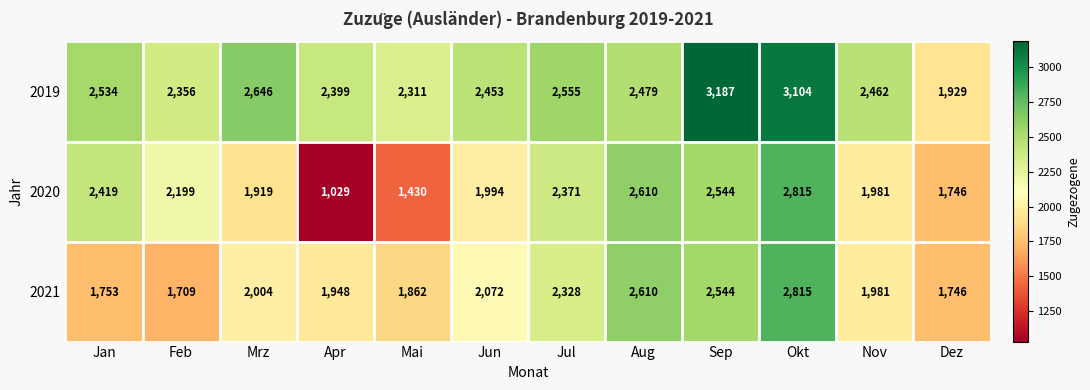

Read the 2020 value at Aug, to the nearest 10.

2610